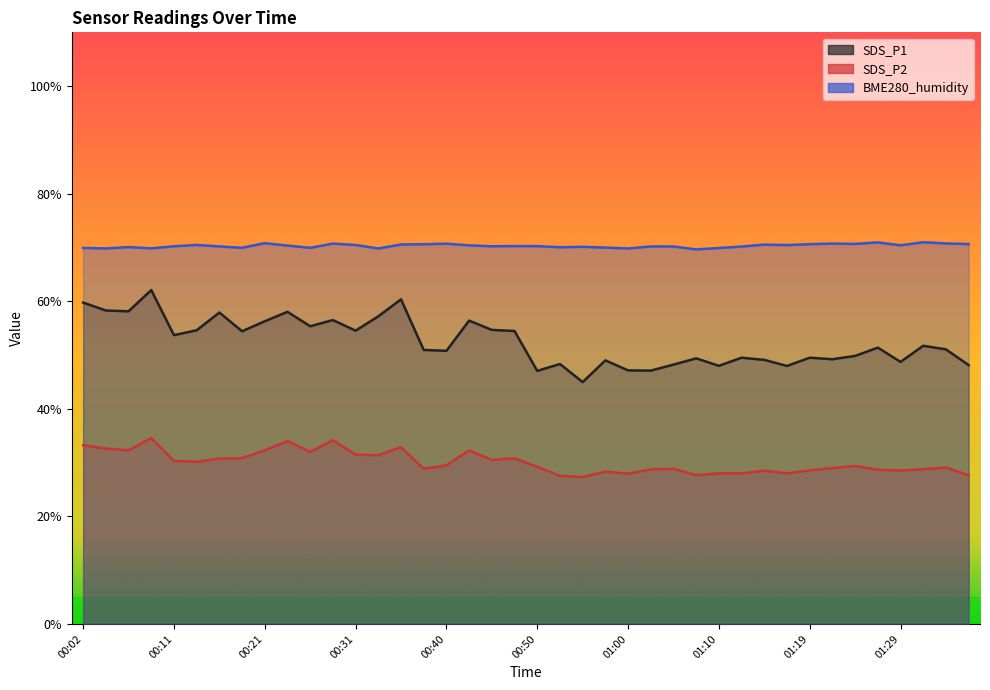

At which category does BME280_humidity reach its first local peak?

00:06